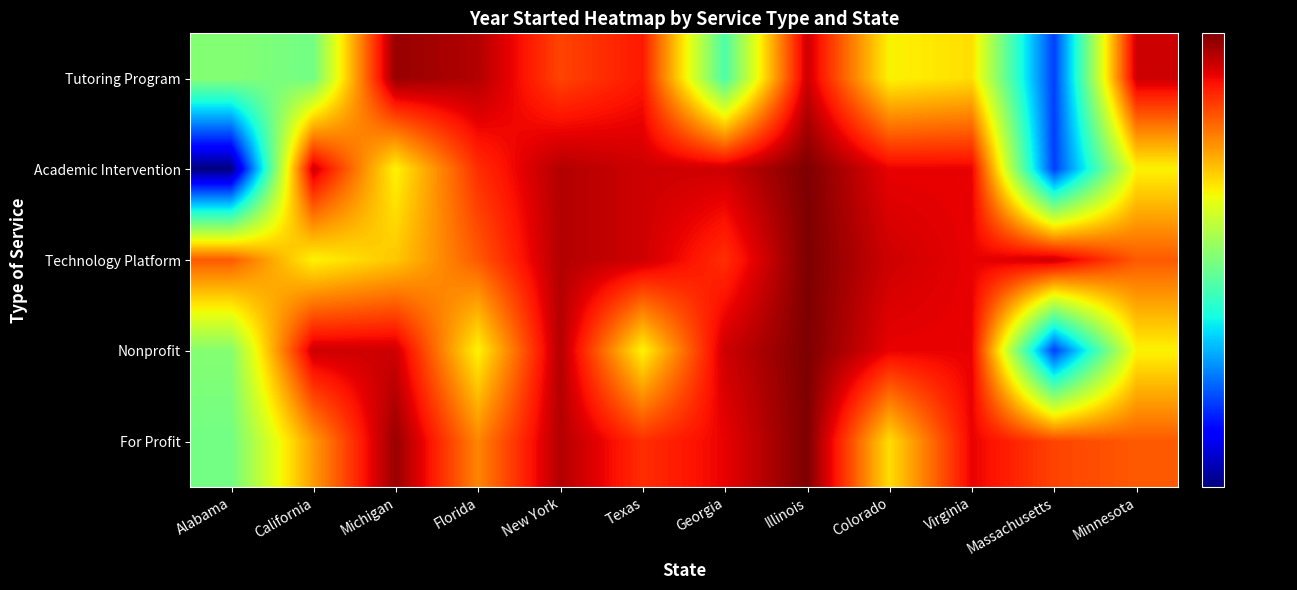

Reading right to left, extract all data points from this chart.

Tutoring Program: Minnesota=2020	Massachusetts=1988	Virginia=2009	Colorado=2008	Illinois=2020	Georgia=1999	Texas=2018	New York=2016	Florida=2021	Michigan=2022	California=2001	Alabama=2002
Academic Intervention: Minnesota=2008	Massachusetts=1988	Virginia=2019	Colorado=2019	Illinois=2023	Georgia=2020	Texas=2020	New York=2021	Florida=2017	Michigan=2008	California=2020	Alabama=1980
Technology Platform: Minnesota=2015	Massachusetts=2020	Virginia=2019	Colorado=2020	Illinois=2023	Georgia=2017	Texas=2020	New York=2021	Florida=2015	Michigan=2010	California=2008	Alabama=2015
Nonprofit: Minnesota=2008	Massachusetts=1988	Virginia=2019	Colorado=2019	Illinois=2023	Georgia=2020	Texas=2008	New York=2021	Florida=2008	Michigan=2020	California=2020	Alabama=2002
For Profit: Minnesota=2015	Massachusetts=2016	Virginia=2019	Colorado=2009	Illinois=2023	Georgia=2019	Texas=2017	New York=2021	Florida=2013	Michigan=2022	California=2012	Alabama=2001